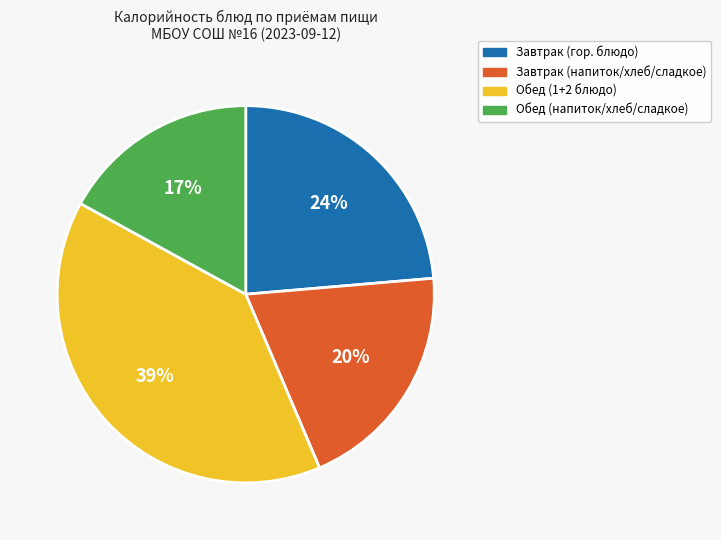

Is the sum of Завтрак (напиток/хлеб/сладкое) and Завтрак (гор. блюдо) greater than half?

No